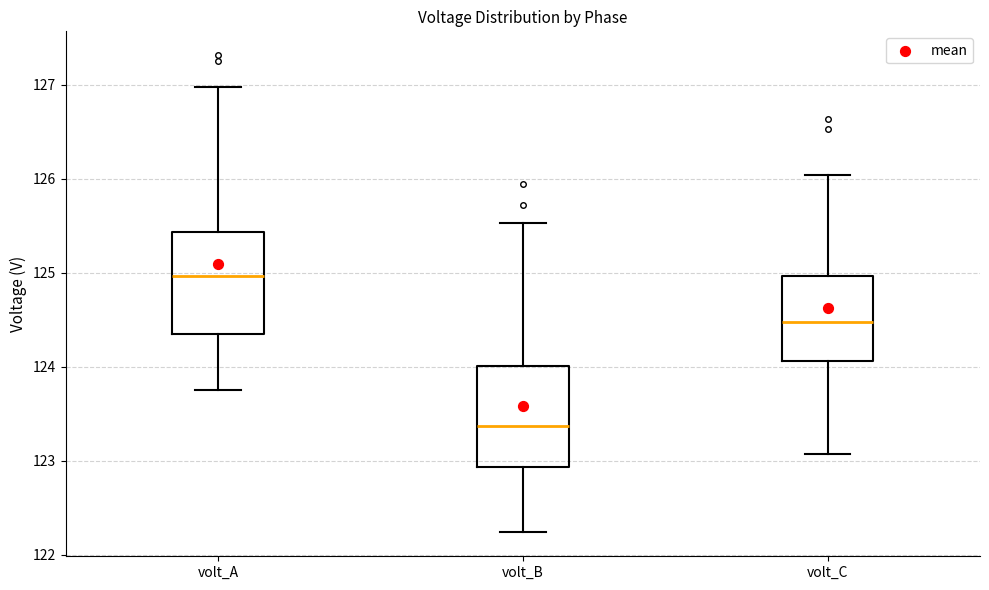

Which box has the highest median line?

volt_A